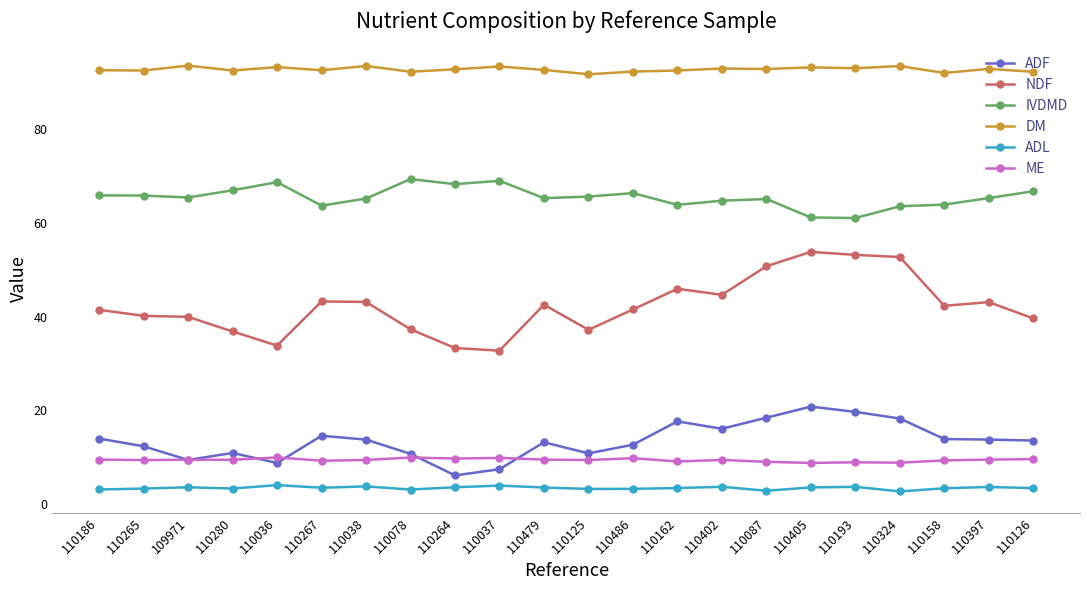

What is the average value of the IVDMD series?

65.5